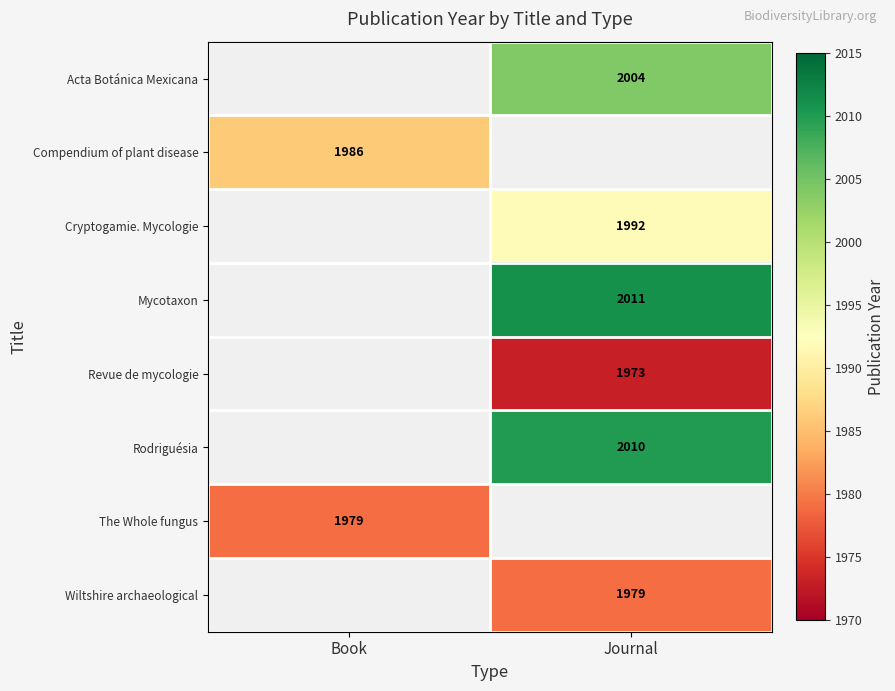

What is the spread (max minus min) of values at Journal?

38.0